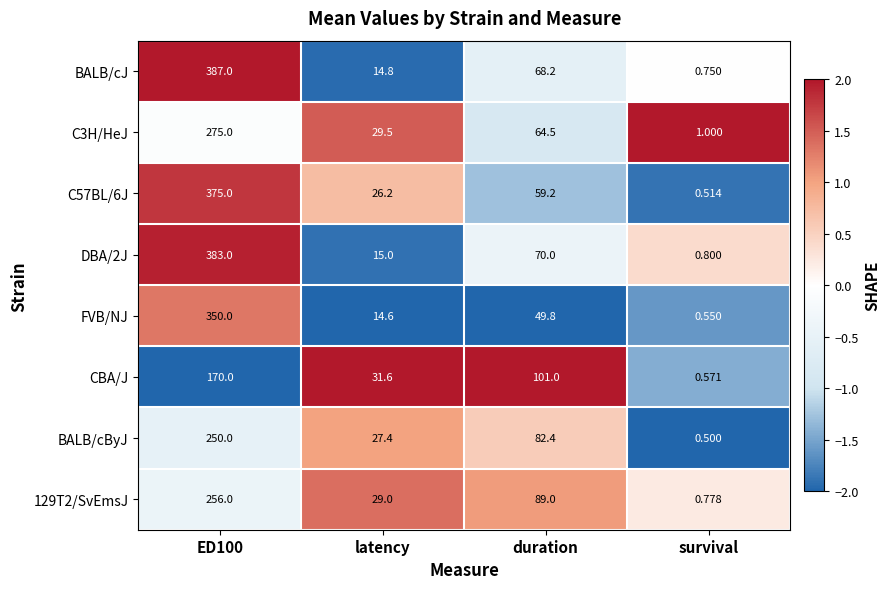

Is the value of CBA/J at duration greater than the value of BALB/cByJ at latency?

Yes